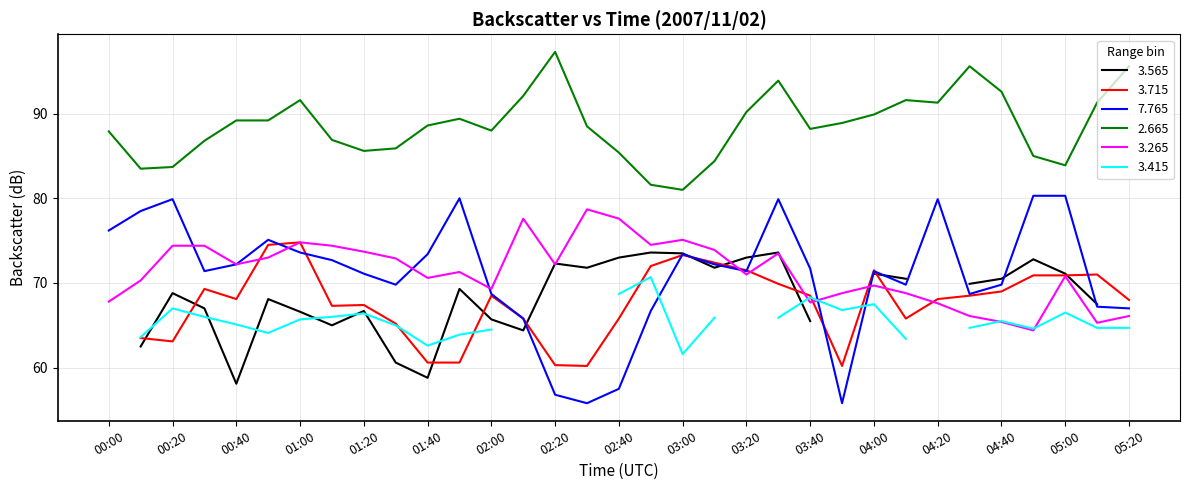

What is the difference between the second highest and second lowest values in the 7.765 series?

24.5